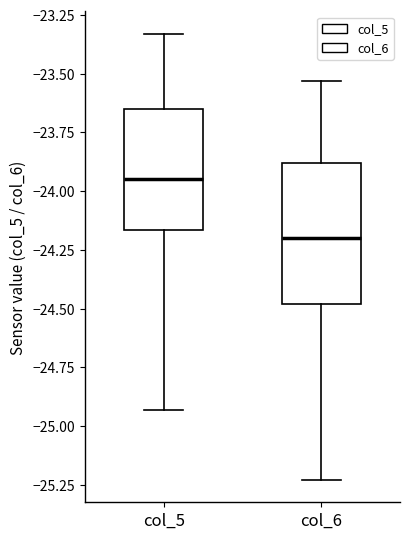

Which box is the tallest, from its lower edge to its upper edge?

col_6